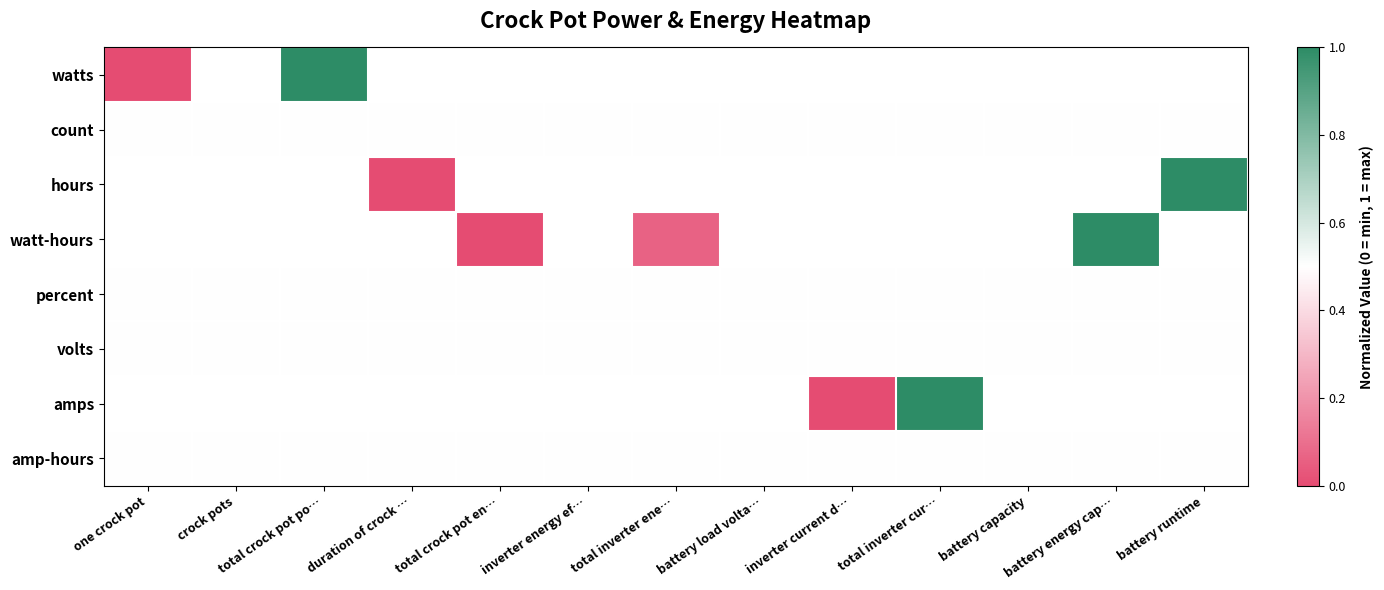

Between total inverter cur… and battery runtime, which is larger?

battery runtime